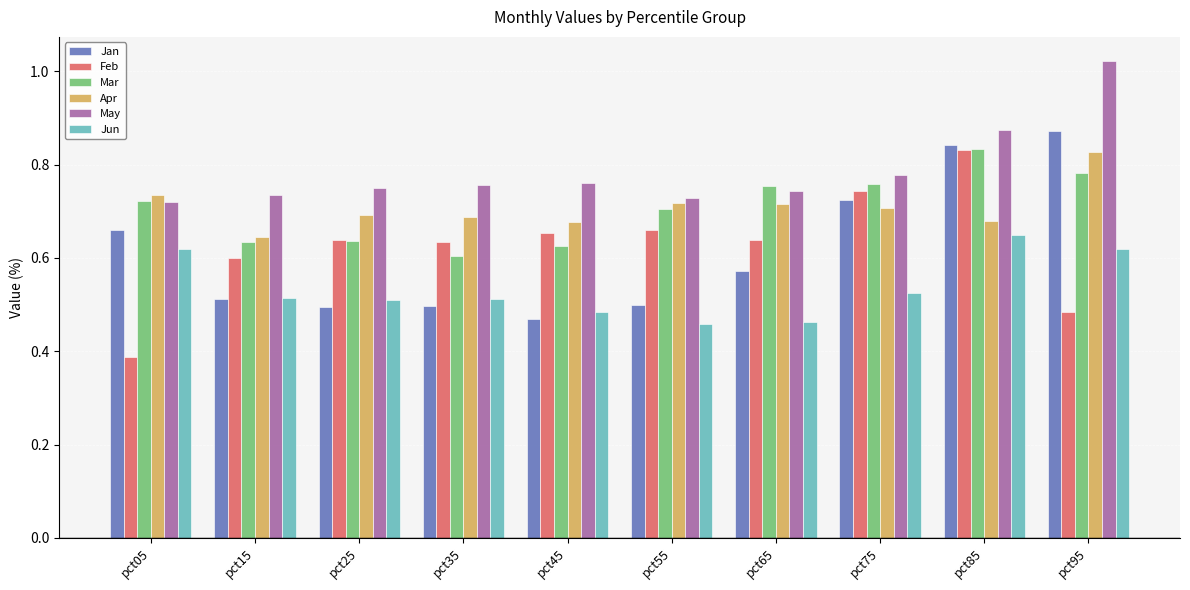

Which series has the widest spread of values?

Feb